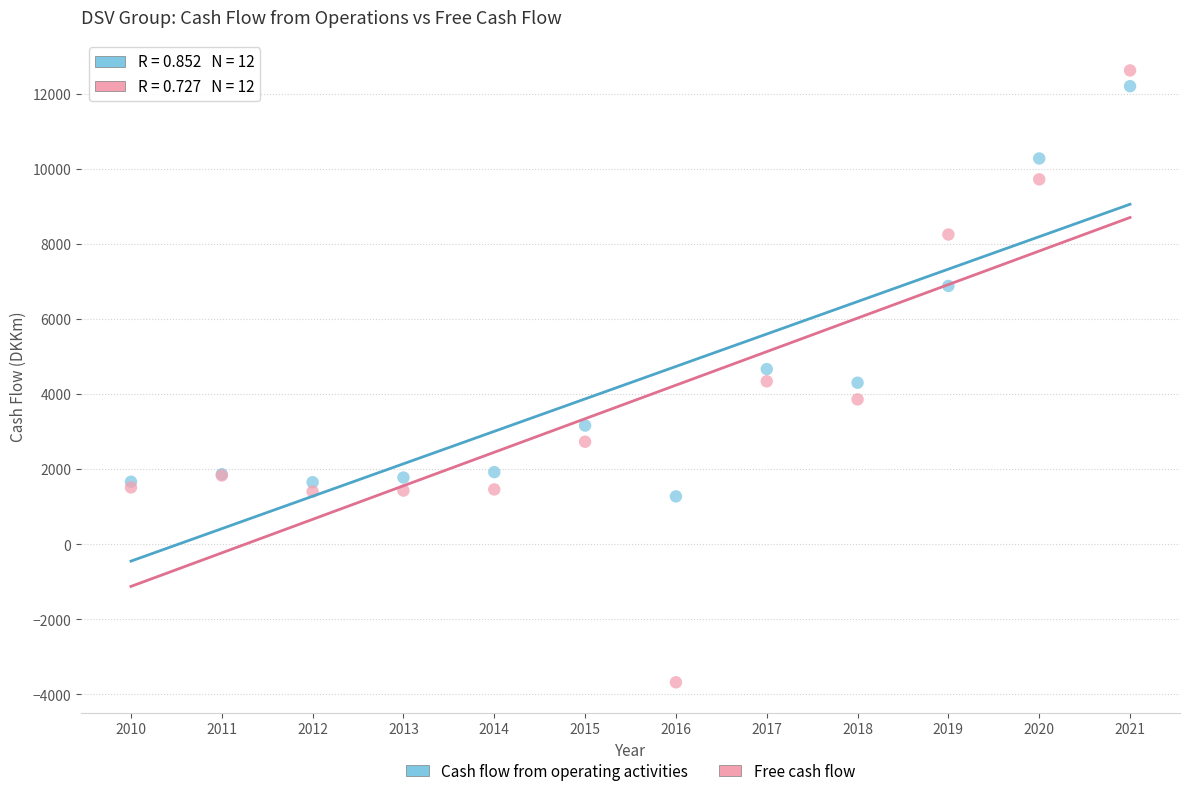

Which series has the widest spread of Y values?

Free cash flow